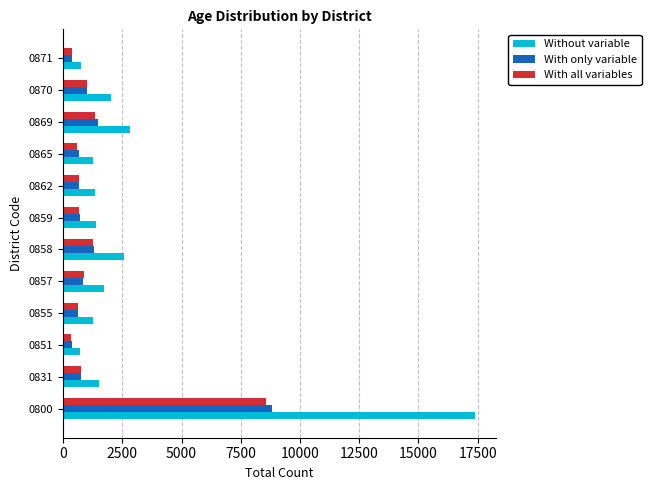

Which series has the largest total across all categories?

Without variable